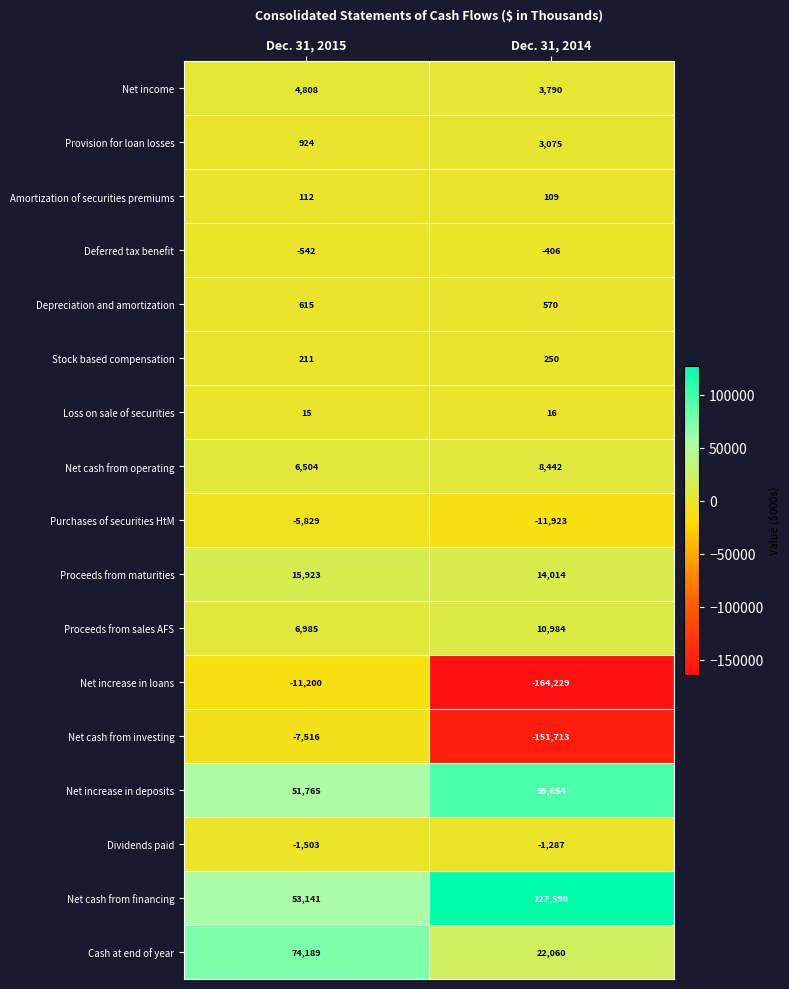

At which category does the chart reach its minimum across all series?

Dec. 31, 2014